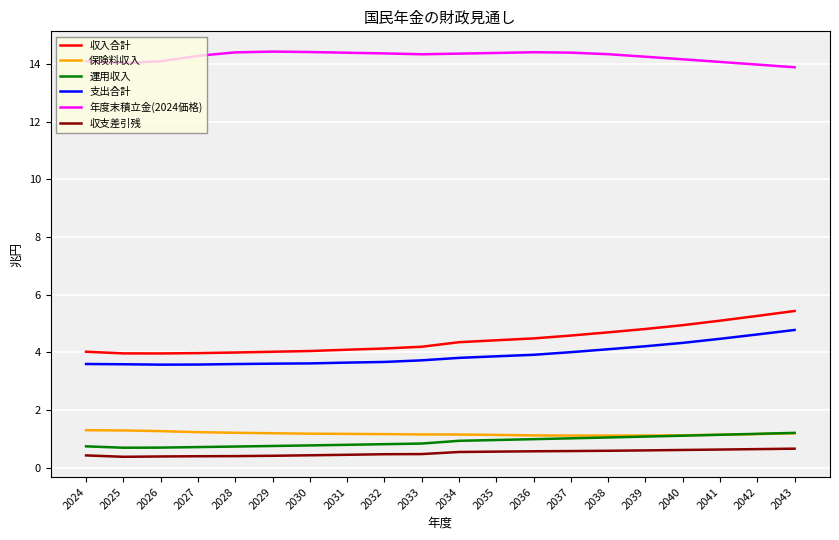

What is the total value across all series at 2038?

25.9